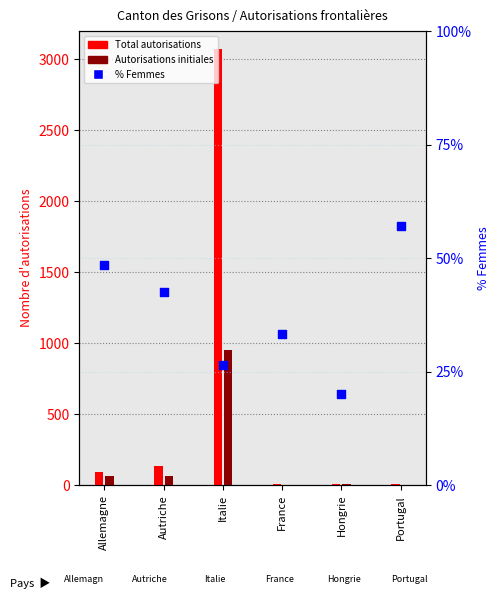

Is the value of Total autorisations at Portugal greater than the value of % Femmes at Hongrie?

No